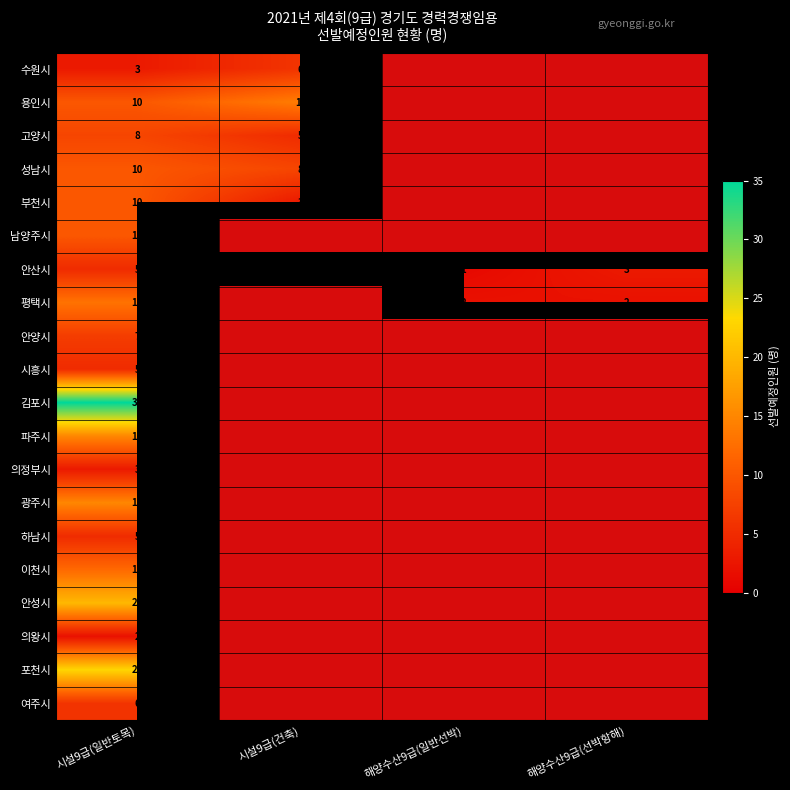

True or false: 시흥시 has a value of 1.6 at 해양수산9급(선박항해).

False